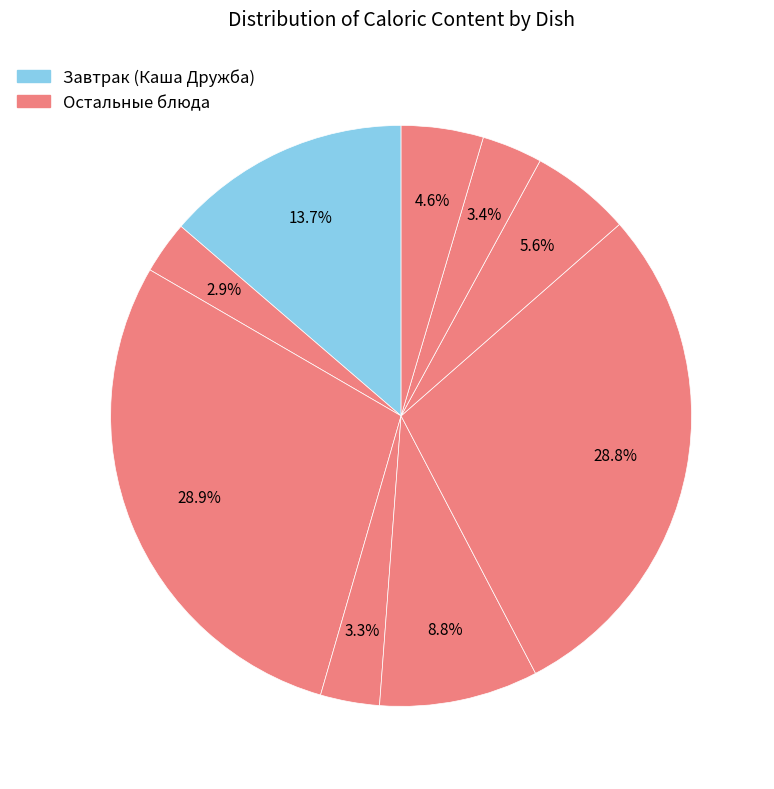

Does any single category account for the majority?

No